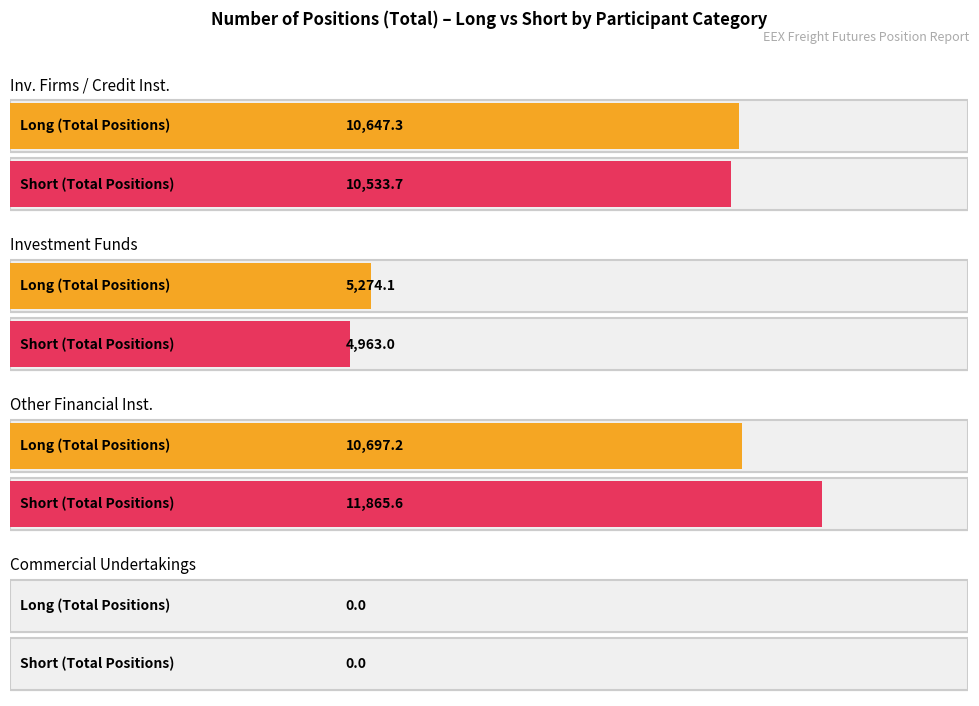

How many bars are there in each group?

2